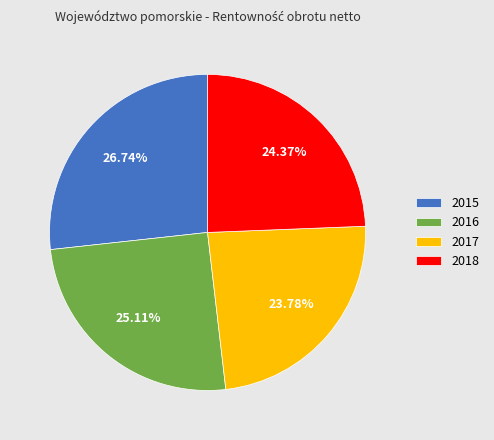

Combined, do 2016 and 2017 account for over 50%?

No